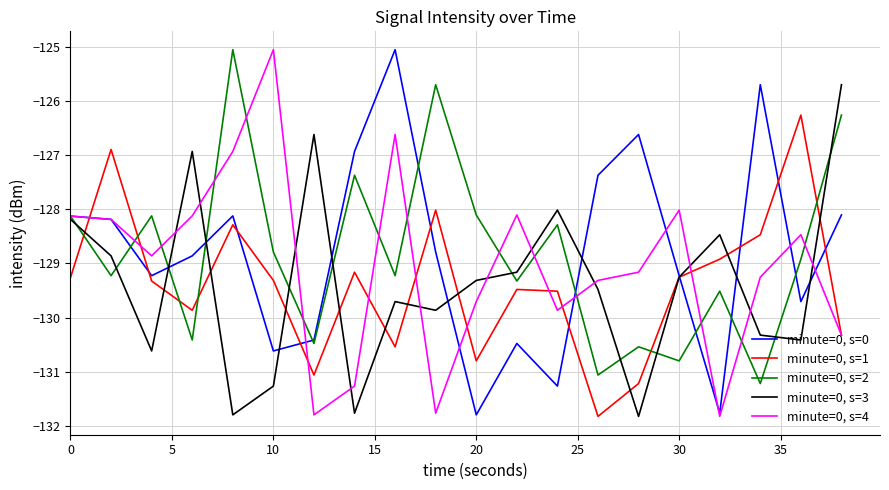

In minute=0, s=4, how many points are lower than both neighbors (excluding endpoints)?

5